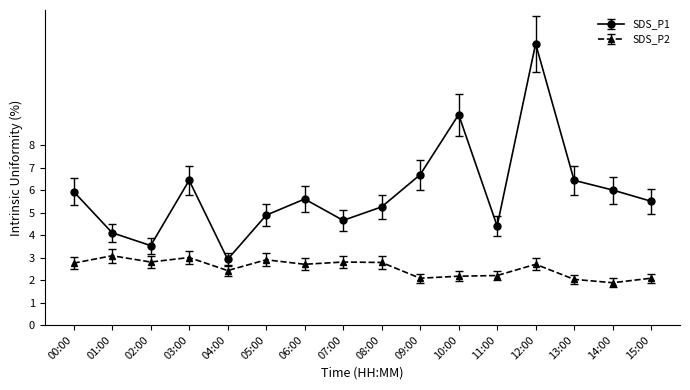

True or false: SDS_P2 has a value of 1.8 at 12:00.

False